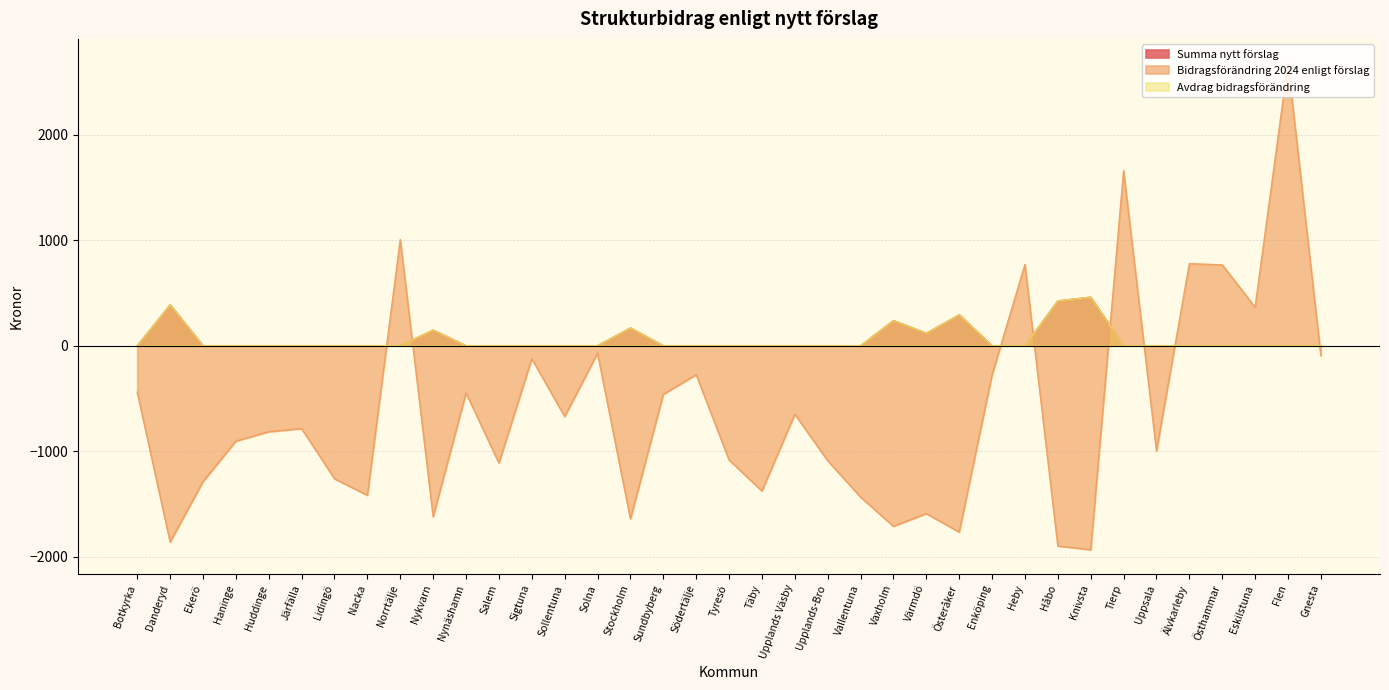

The Avdrag bidragsförändring series shows 0.0 at Enköping. True or false?

True